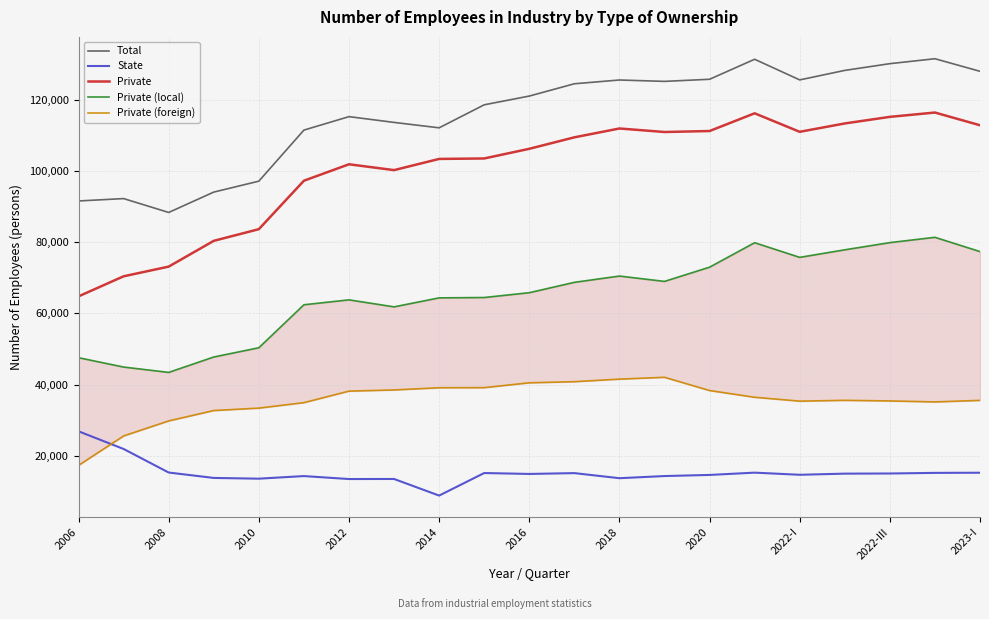

How many data points in Private (foreign) are above 35549?

10